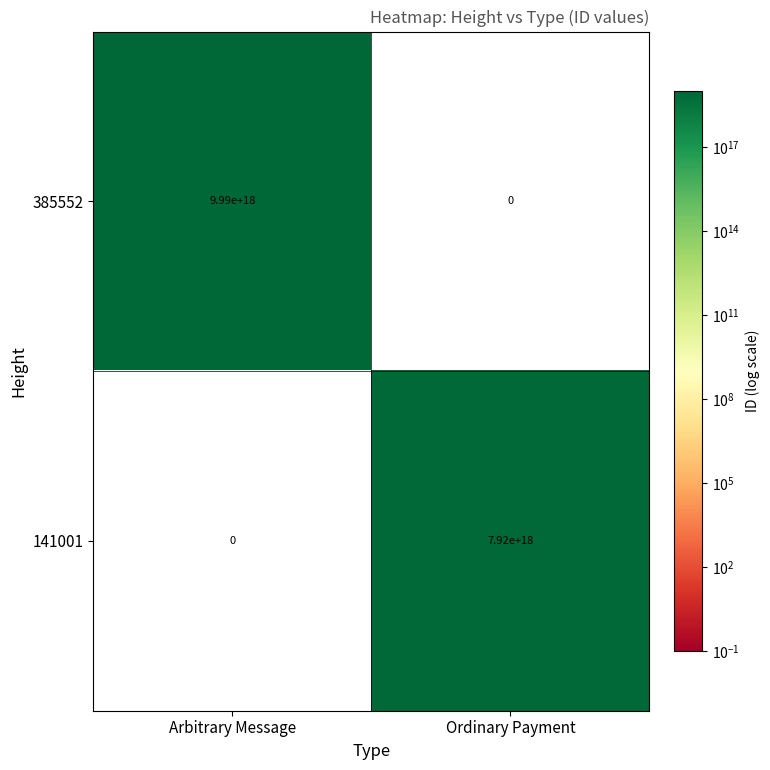

Which label corresponds to the largest value in the chart?

Arbitrary Message